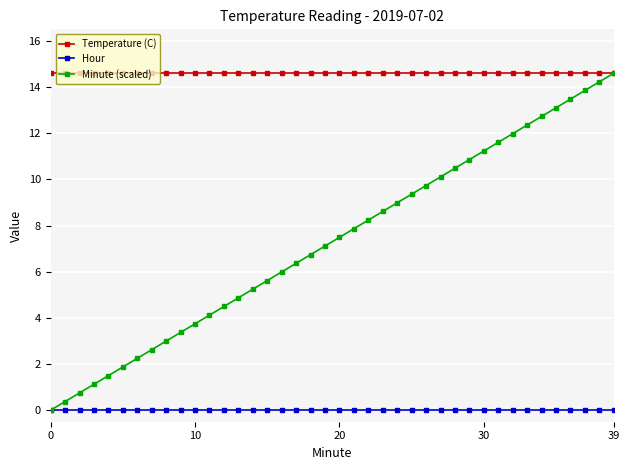

What is the value of the Temperature (C) point at the 9th from the left?

14.6